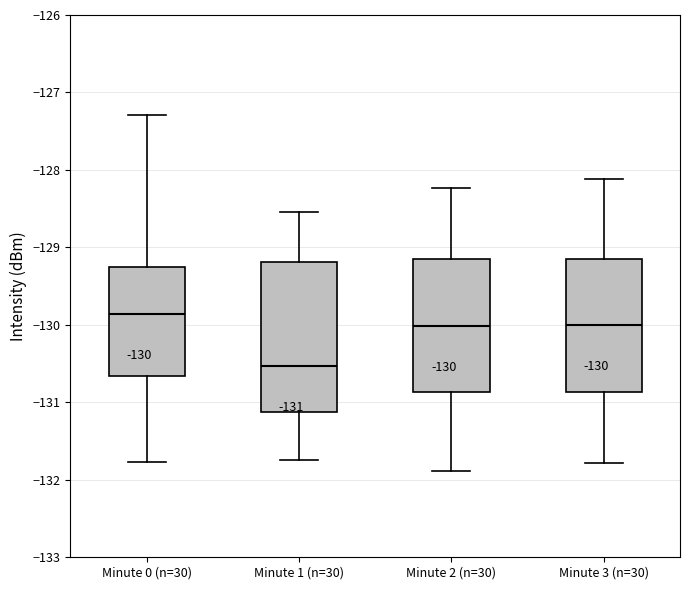

Which box's median line is the highest?

Minute 0 (n=30)